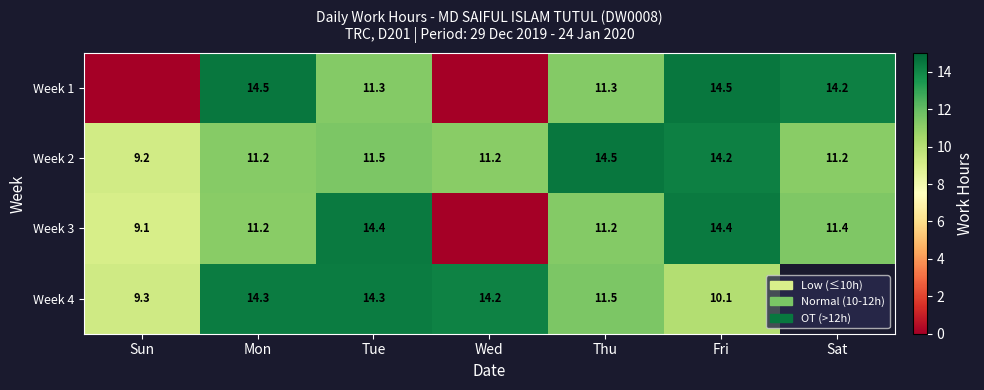

What value does the Week 2 series have at Sat?

11.2